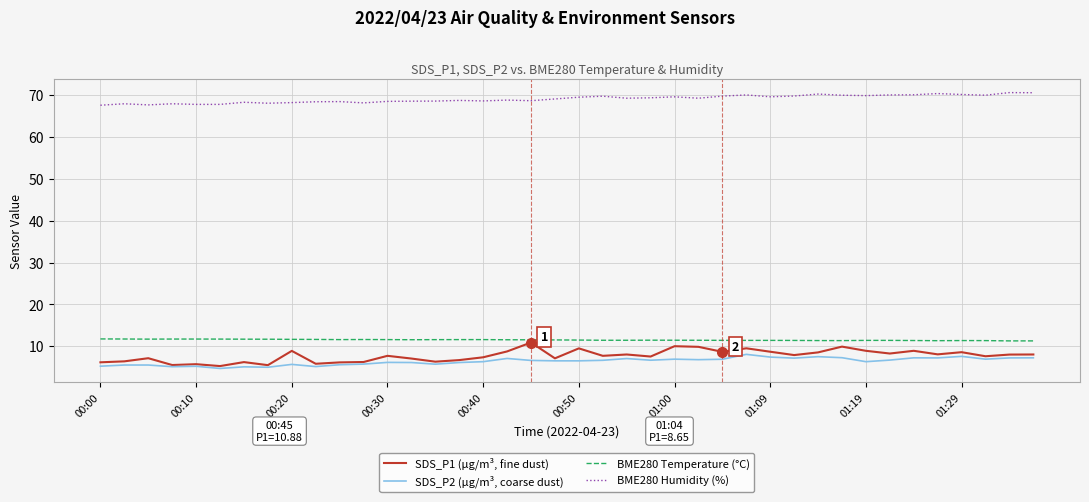

True or false: SDS_P2 (µg/m³, coarse dust) and BME280 Humidity (%) cross at least once.

False